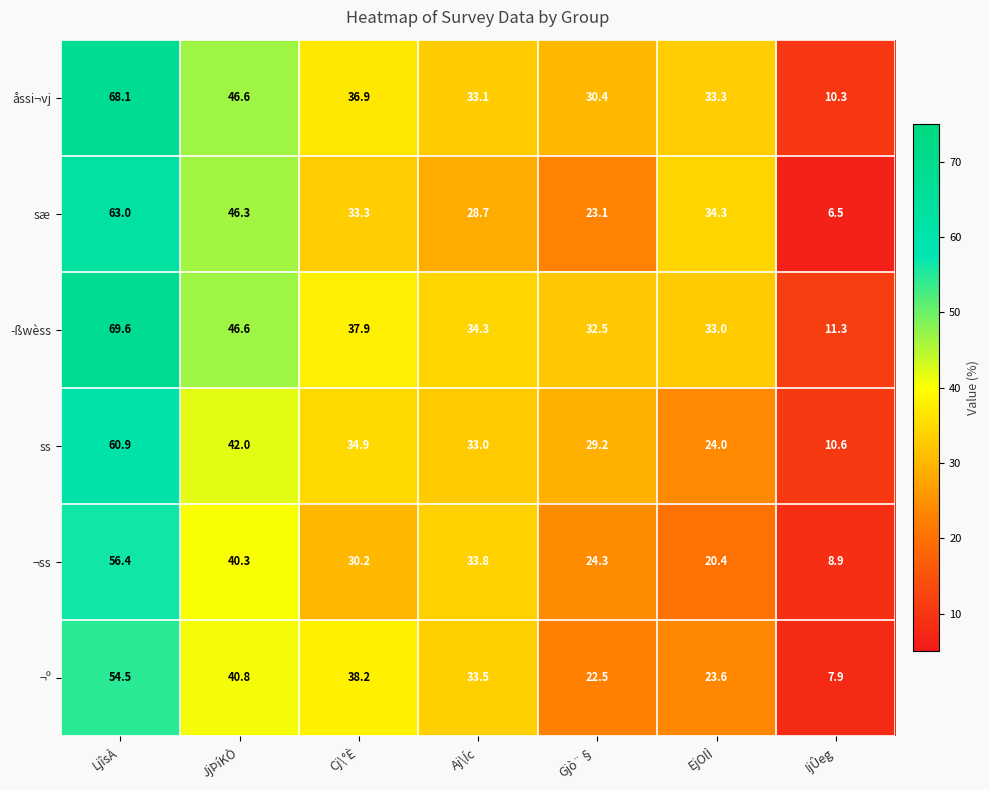

At which label does ¬ss first exceed 30?

LjîsÀ